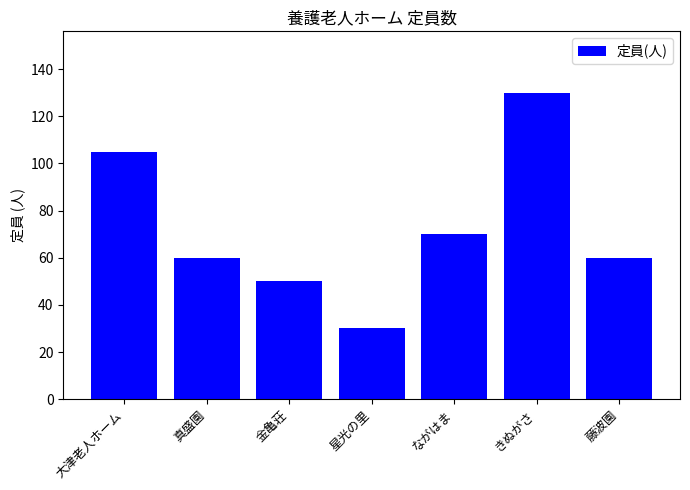

Is it true that the value at 星光の里 is 8?

False